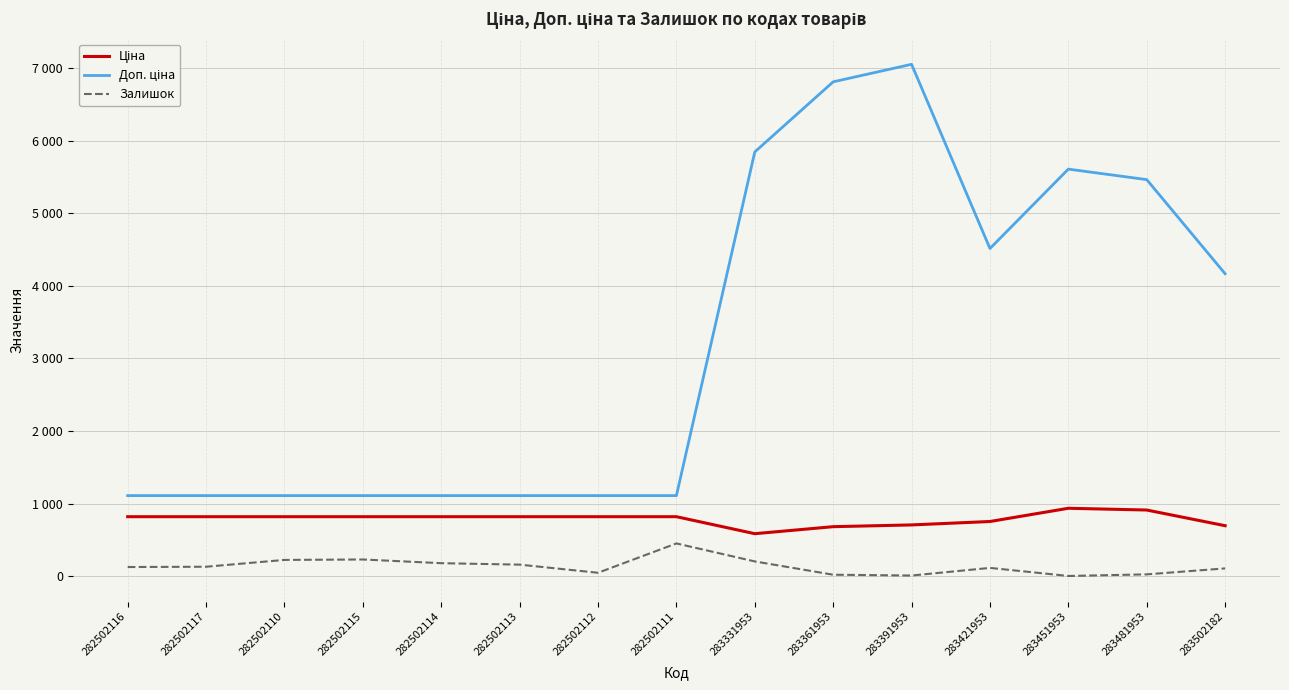

Which series has the largest range (max minus min)?

Доп. ціна